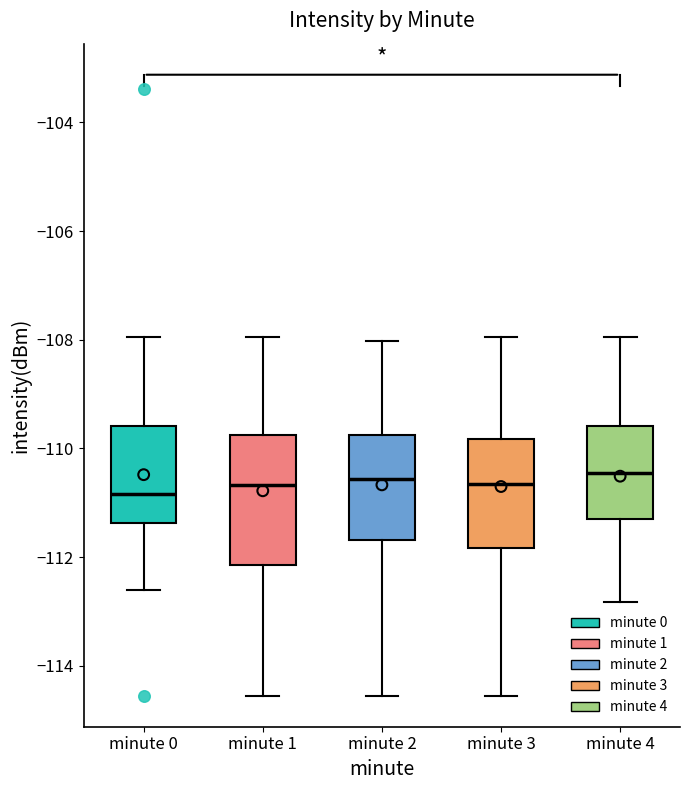

Where does the median line of the box for minute 3 sit on the y-axis? The values are not printed on the chart, so give them approximately, as read against the axis.

-110.6